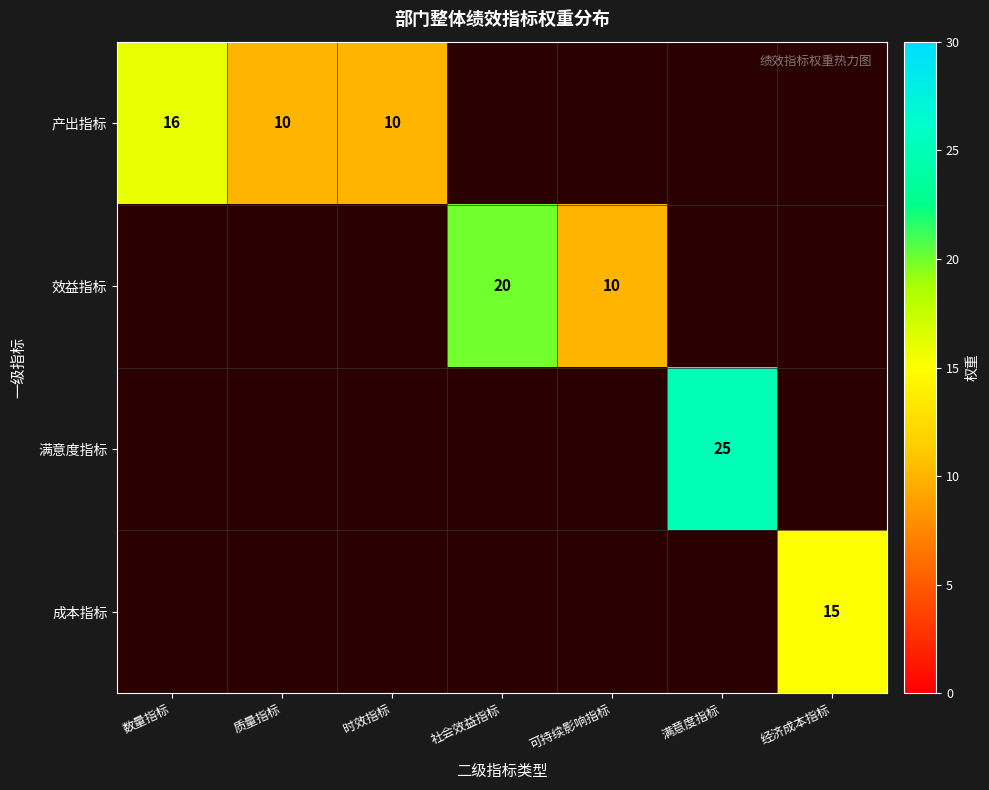

At how many categories does at least one series exceed 22?

1